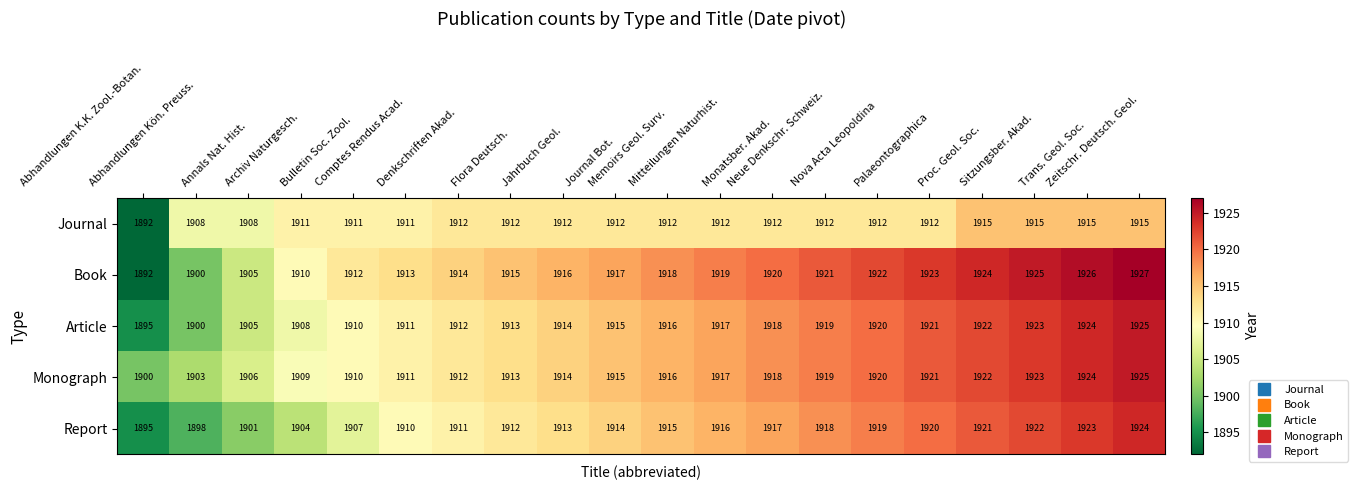

Which series has the widest spread of values?

Book